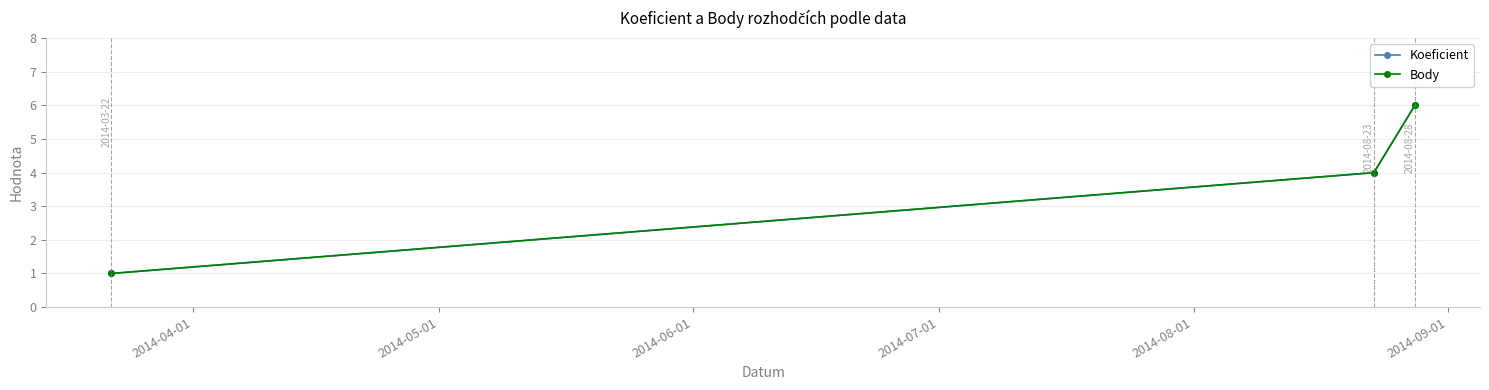

How many lines are shown in the chart?

2